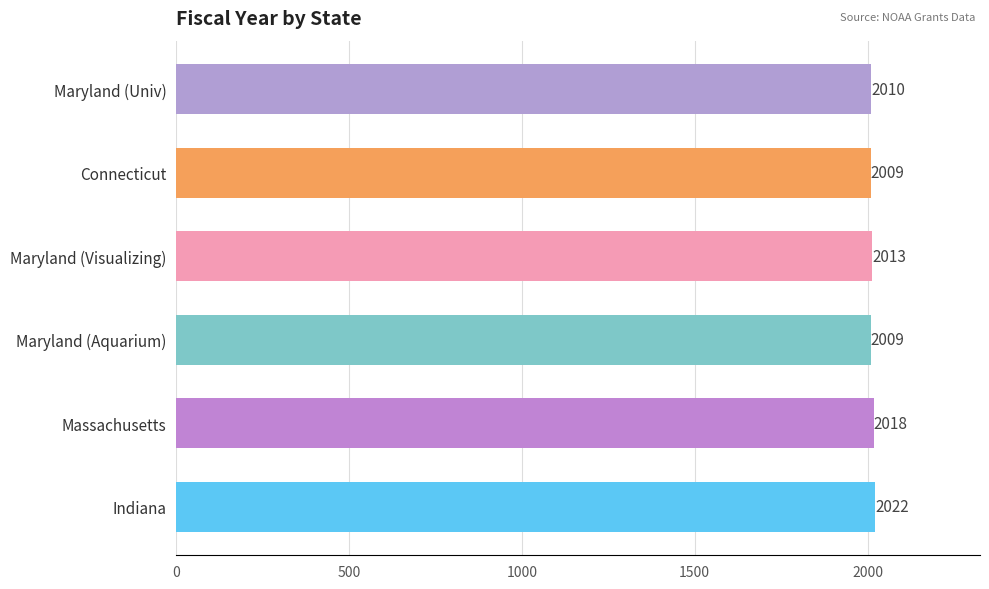

Reading bottom to top, extract all data points from this chart.

Indiana=2022	Massachusetts=2018	Maryland (Aquarium)=2009	Maryland (Visualizing)=2013	Connecticut=2009	Maryland (Univ)=2010